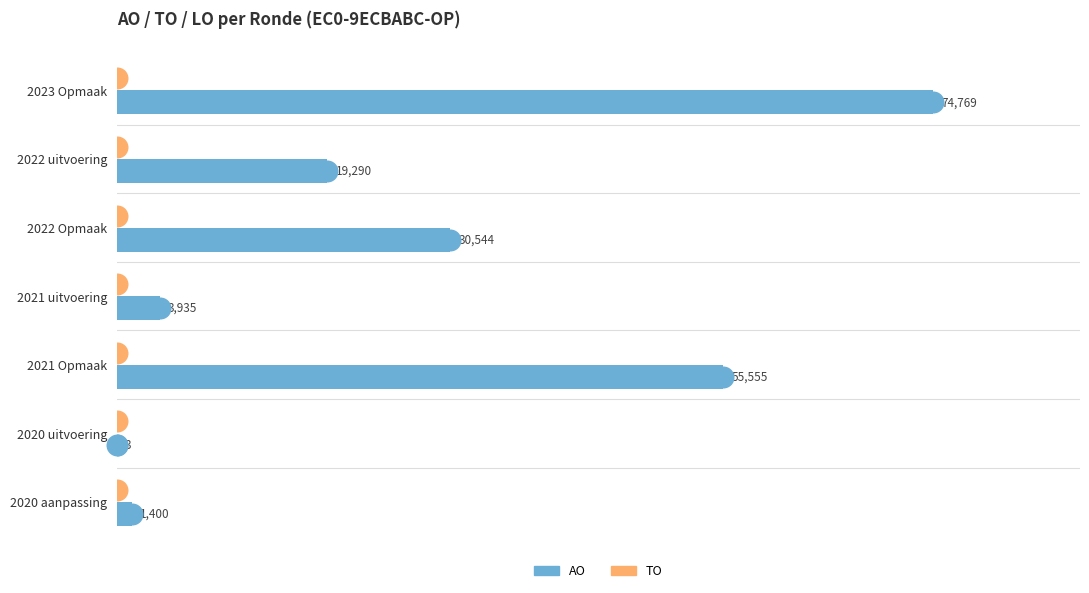

What are all the series names shown in the legend?

AO, TO